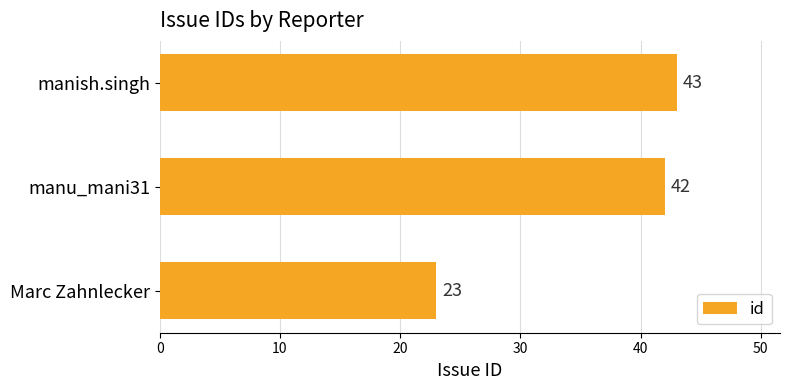

The value at Marc Zahnlecker is 13. True or false?

False